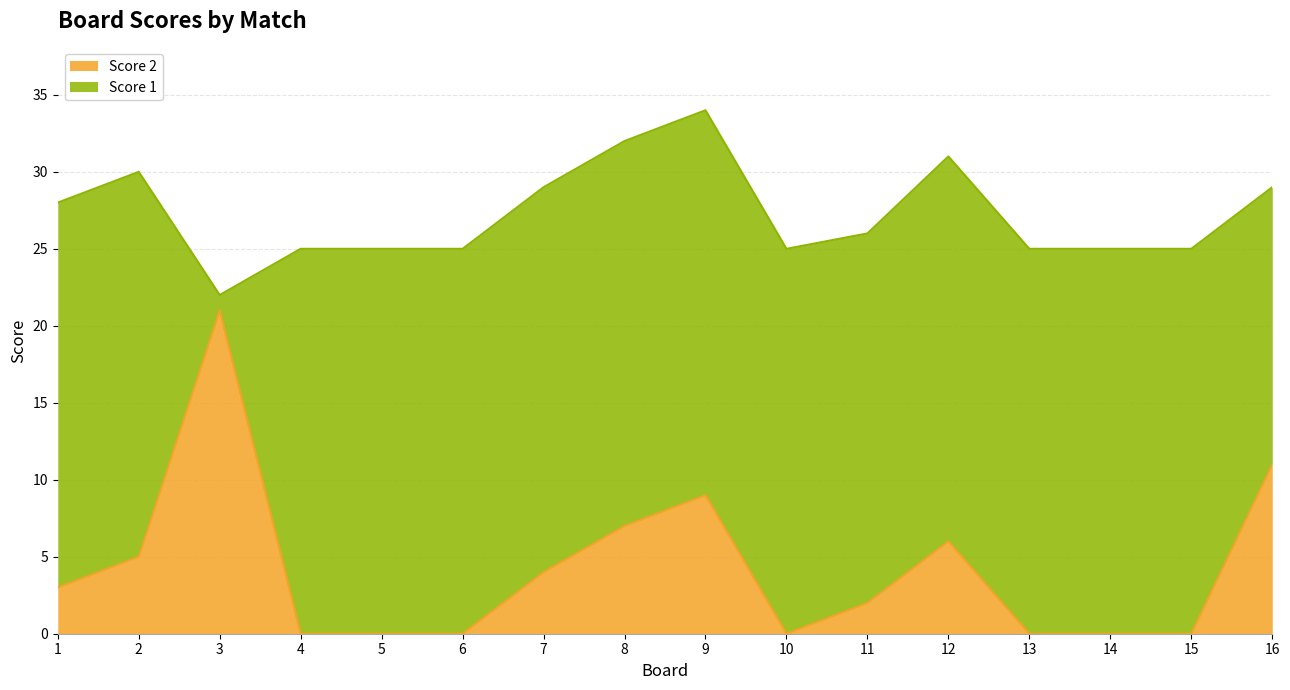

List the labels in order of value, smallest first.

4, 5, 6, 10, 13, 14, 15, 11, 1, 7, 2, 12, 8, 9, 16, 3